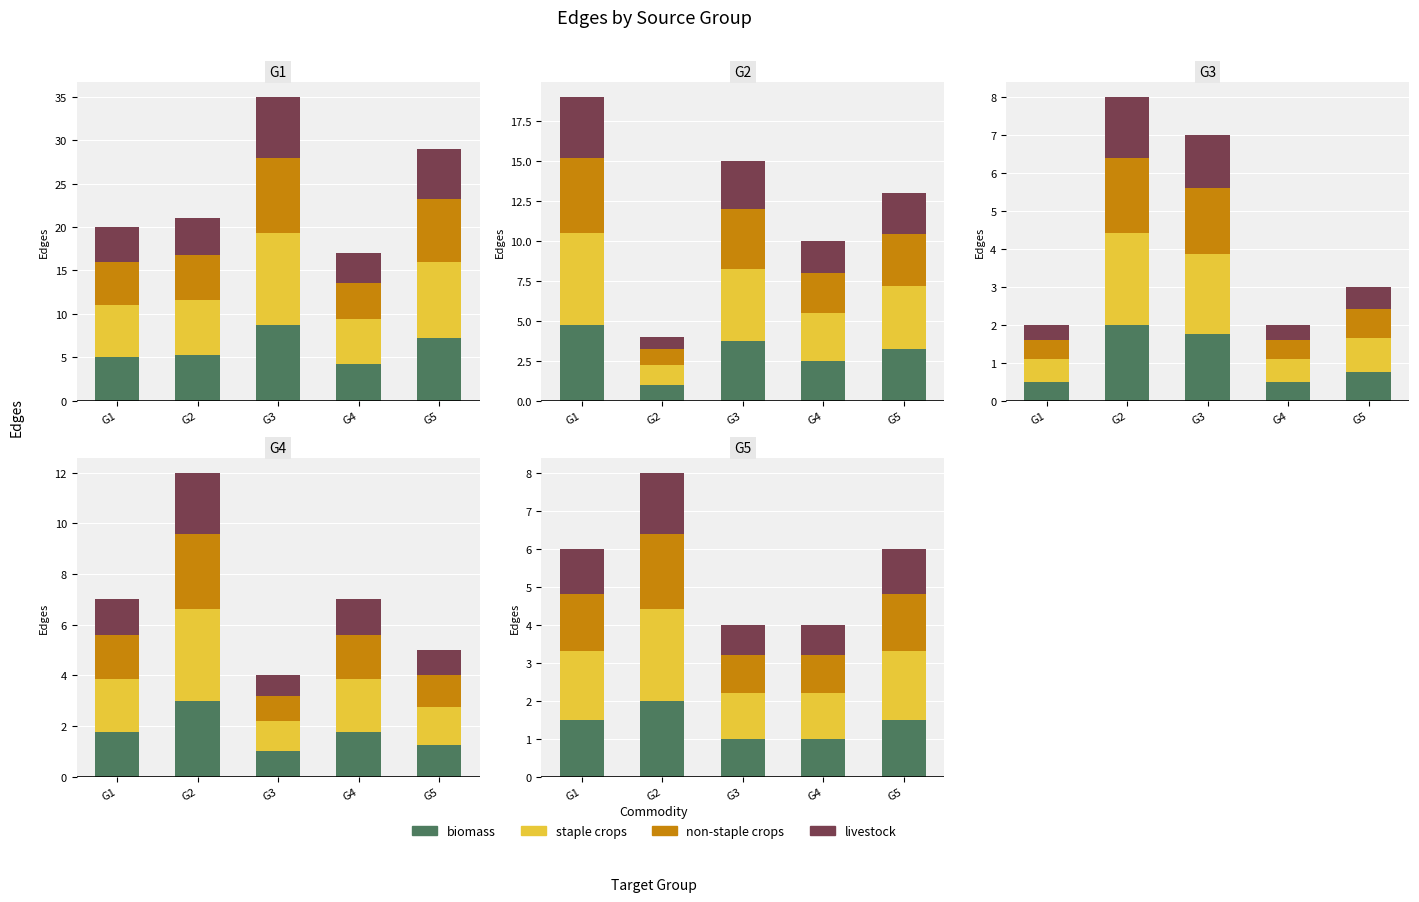

What is the value of the biomass bar at the 4th from the left?

1.0